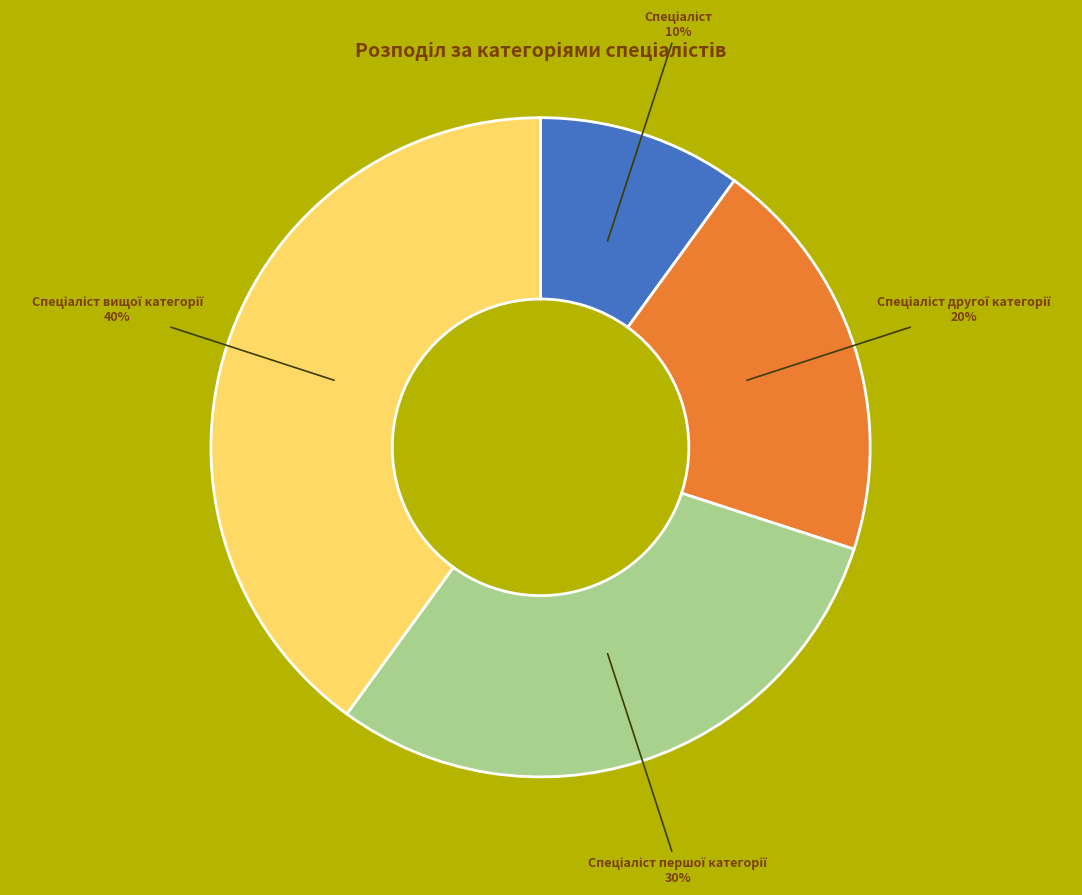

To the nearest percent, what is the average slice percentage?

25%